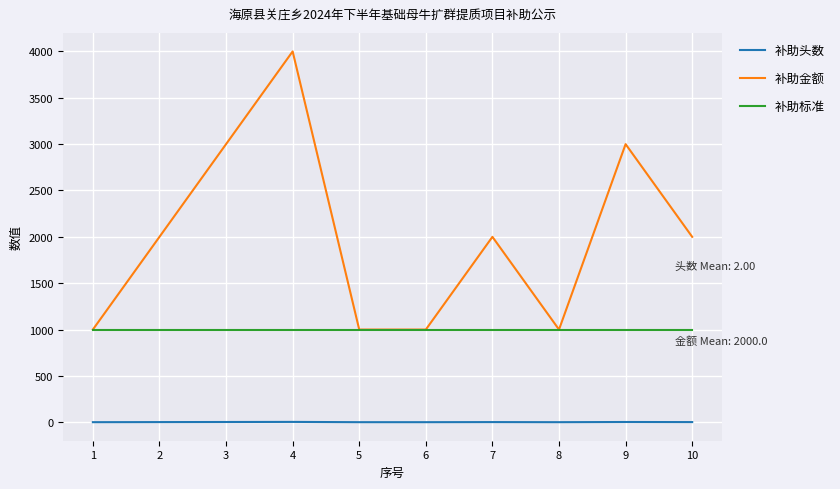

Rank the series by their average value, from lowest to highest.

补助头数, 补助标准, 补助金额